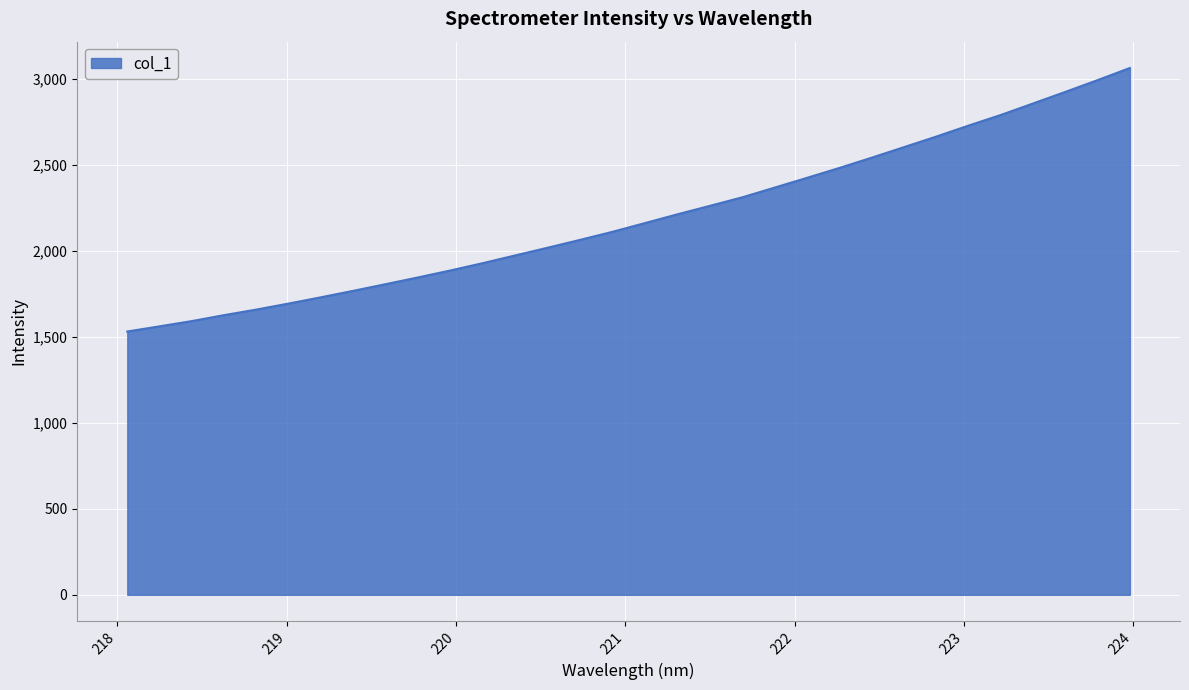

What is the smallest value displayed?

1532.1